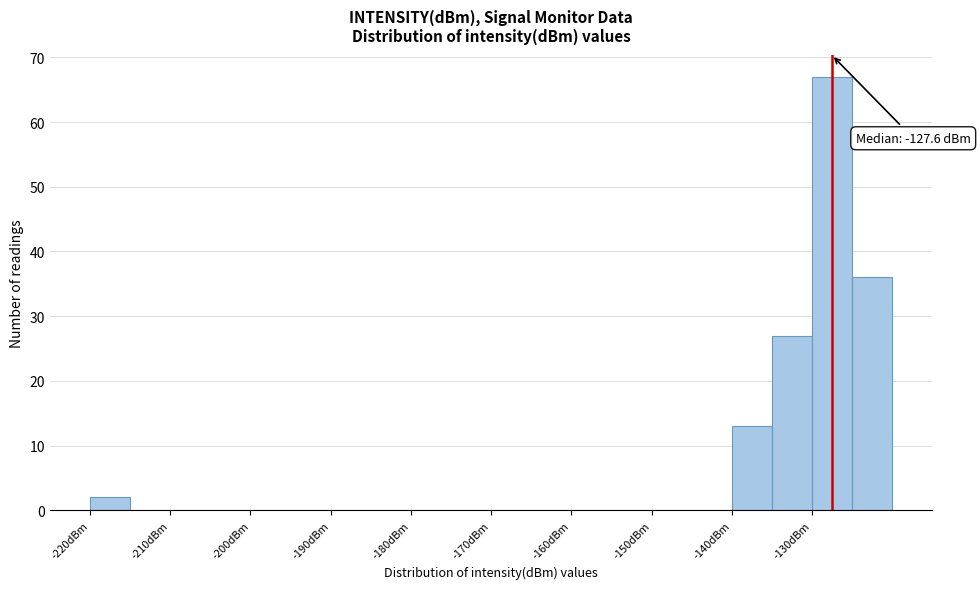

Which range on the x-axis has the tallest bar?

-130 to -125